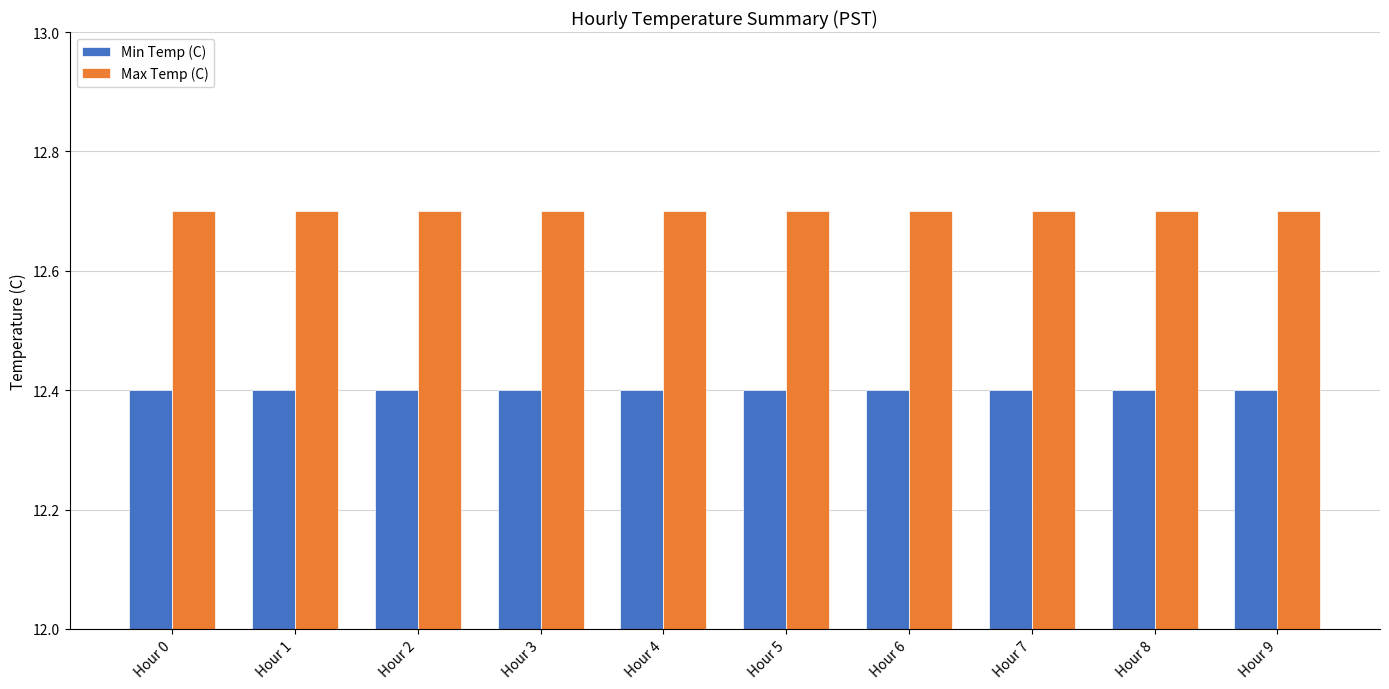

What is the maximum value shown in the chart?

12.7